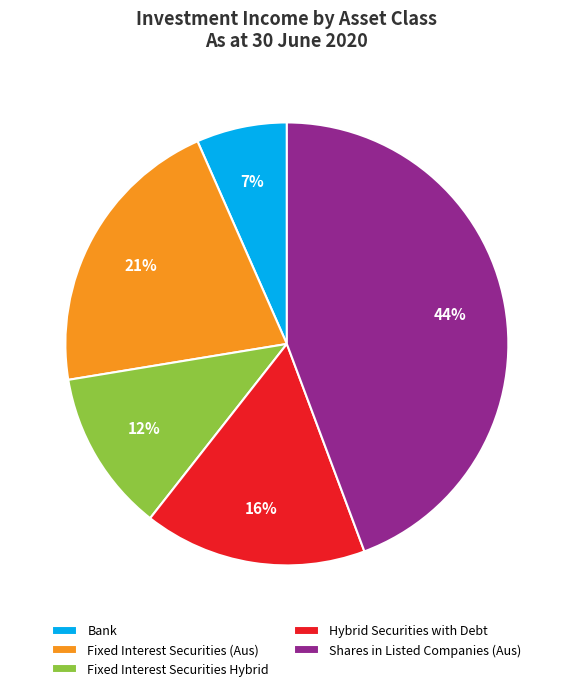

The Fixed Interest Securities Hybrid slice represents 12% of the pie. True or false?

True